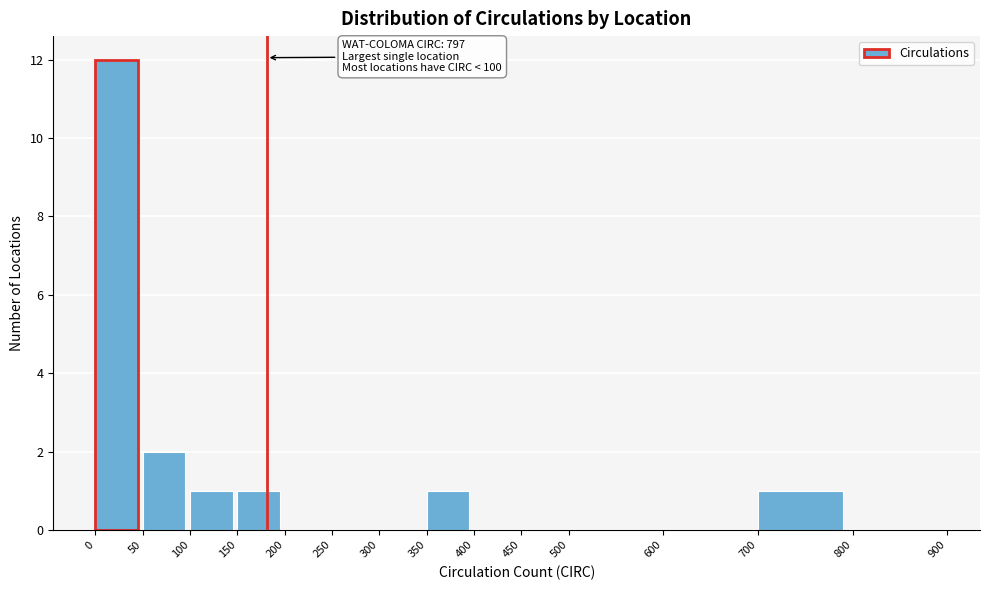

Over which range of the x-axis is the bar tallest?

0 to 50